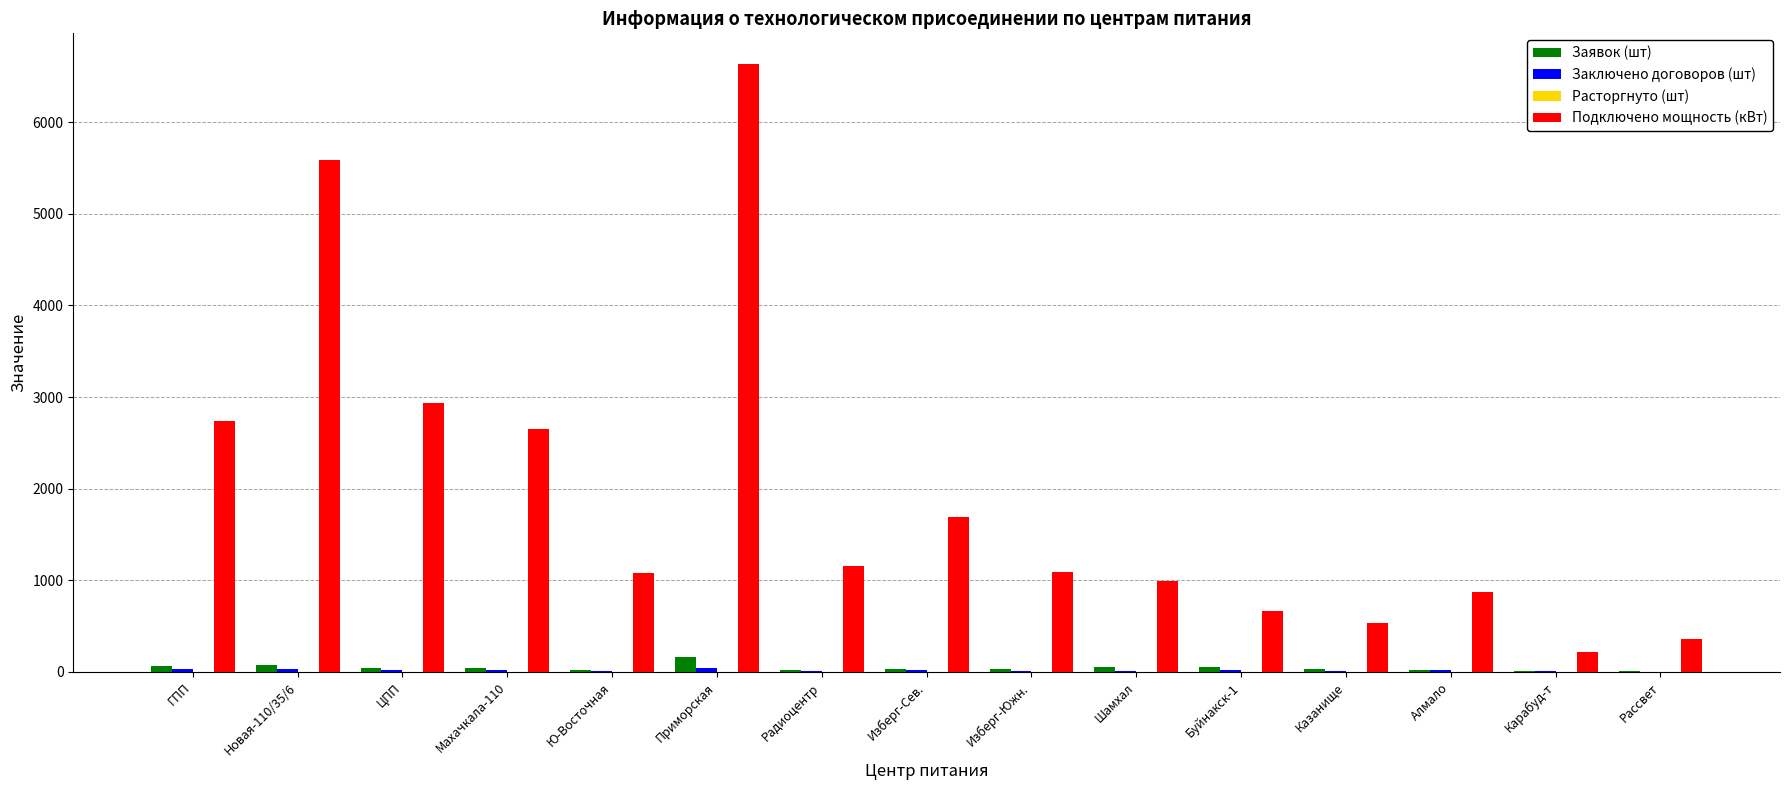

Between Махачкала-110 and Приморская, which series saw the biggest shift?

Подключено мощность (кВт)